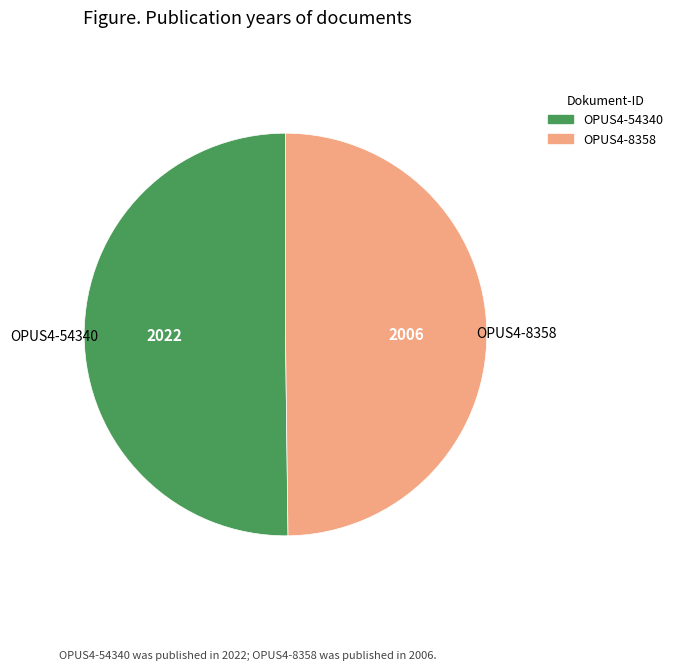

Is the sum of OPUS4-54340 and OPUS4-8358 greater than half?

Yes